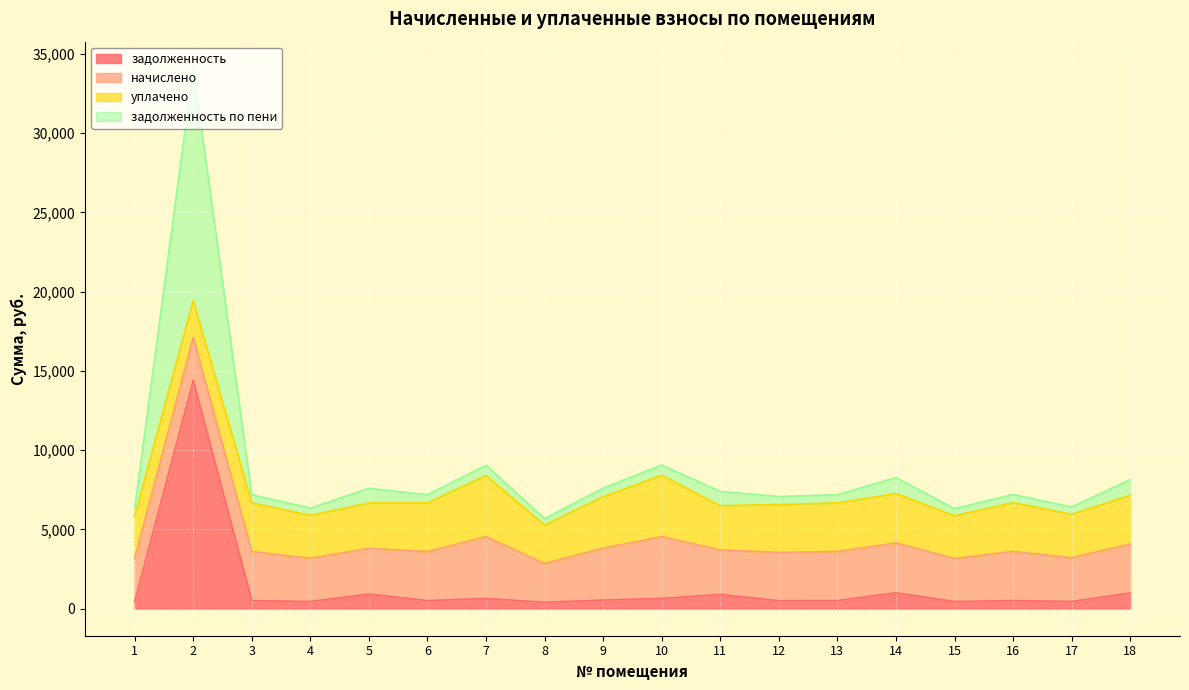

At which category does задолженность по пени reach its first local peak?

2